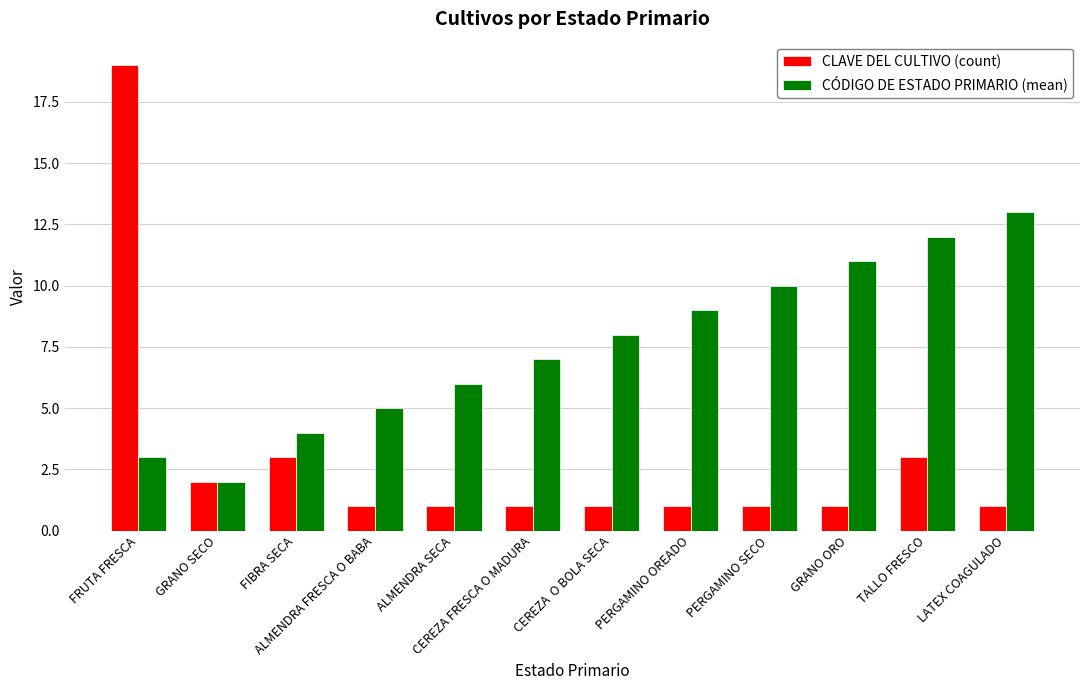

Rank the series at LATEX COAGULADO from lowest to highest value.

CLAVE DEL CULTIVO (count), CÓDIGO DE ESTADO PRIMARIO (mean)